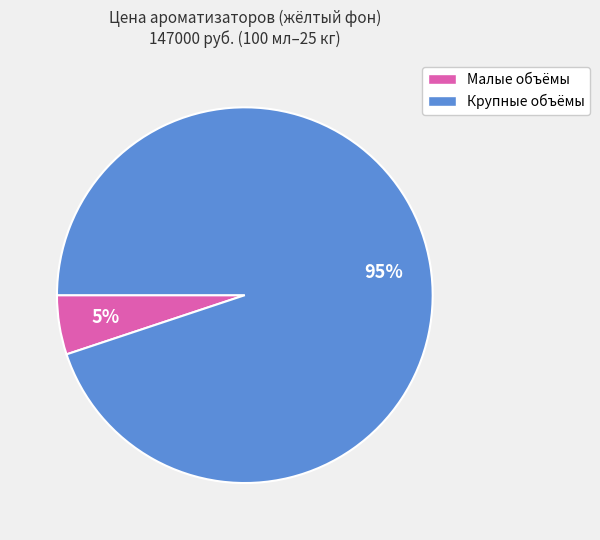

Does any single category account for the majority?

Yes